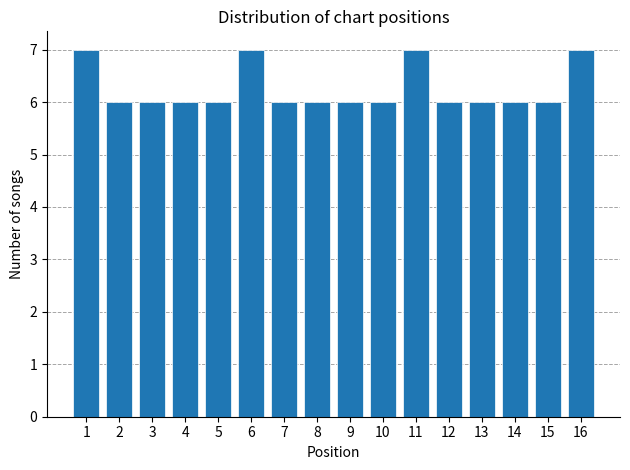

Reading left to right, what are all the values shown in this chart?

1=7	2=6	3=6	4=6	5=6	6=7	7=6	8=6	9=6	10=6	11=7	12=6	13=6	14=6	15=6	16=7